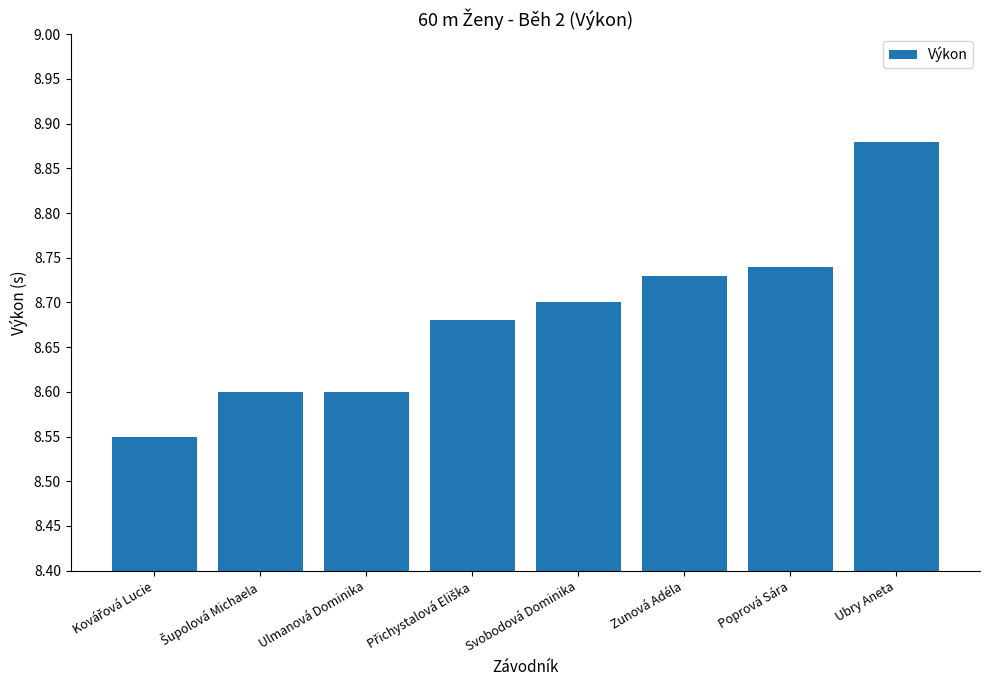

Approximately how many times larger is the value at Ubry Aneta compared to Zunová Adéla?

1.0